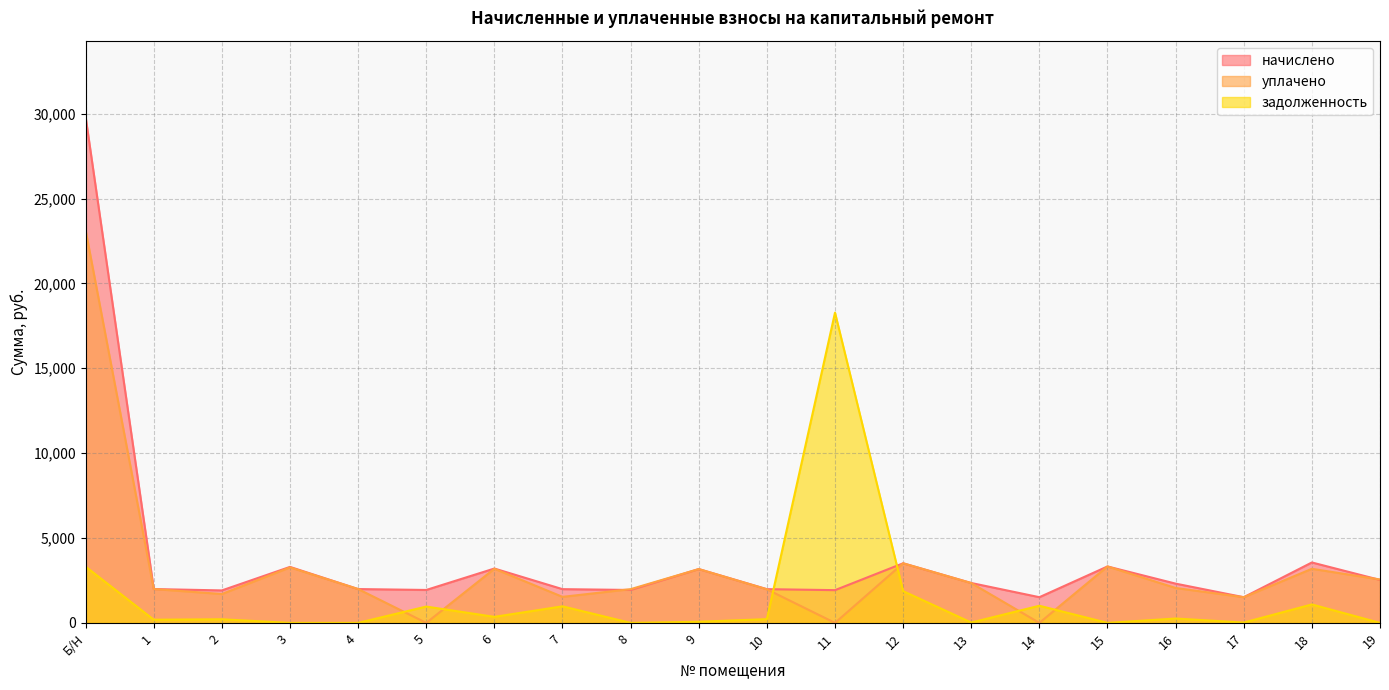

At how many categories does at least one series exceed 16034?

2